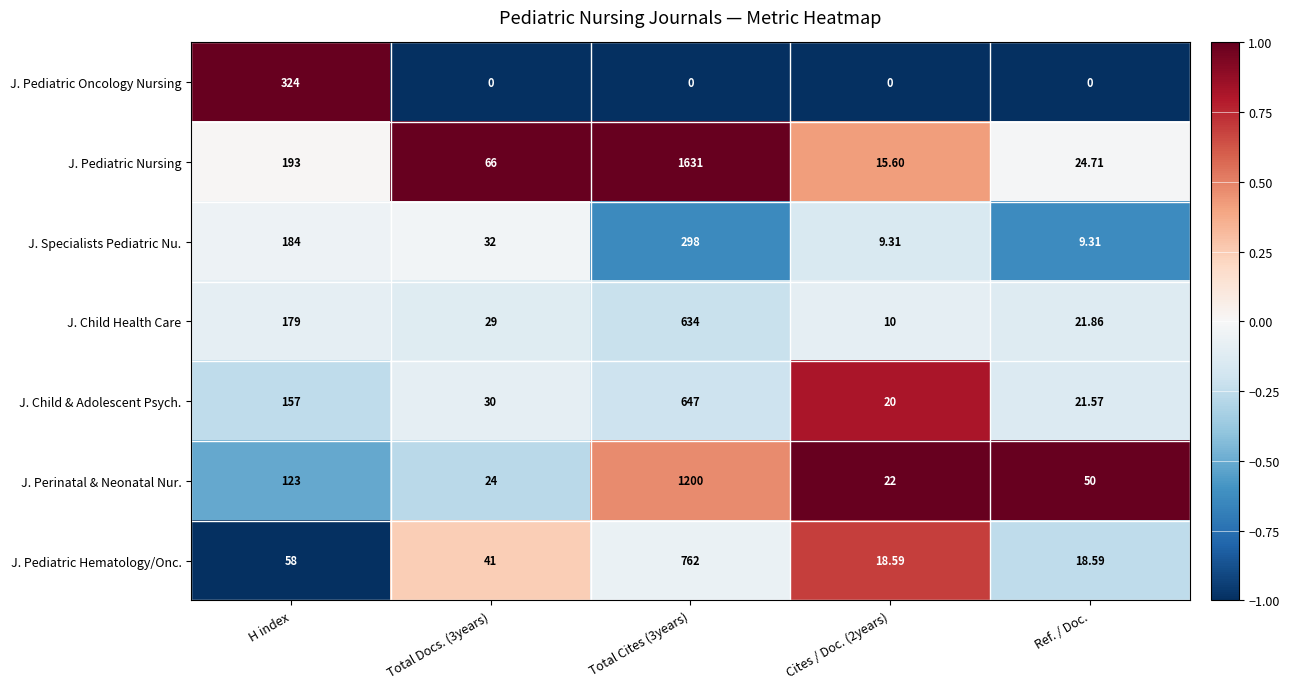

Which series changed the most between Total Cites (3years) and Cites / Doc. (2years)?

J. Pediatric Nursing